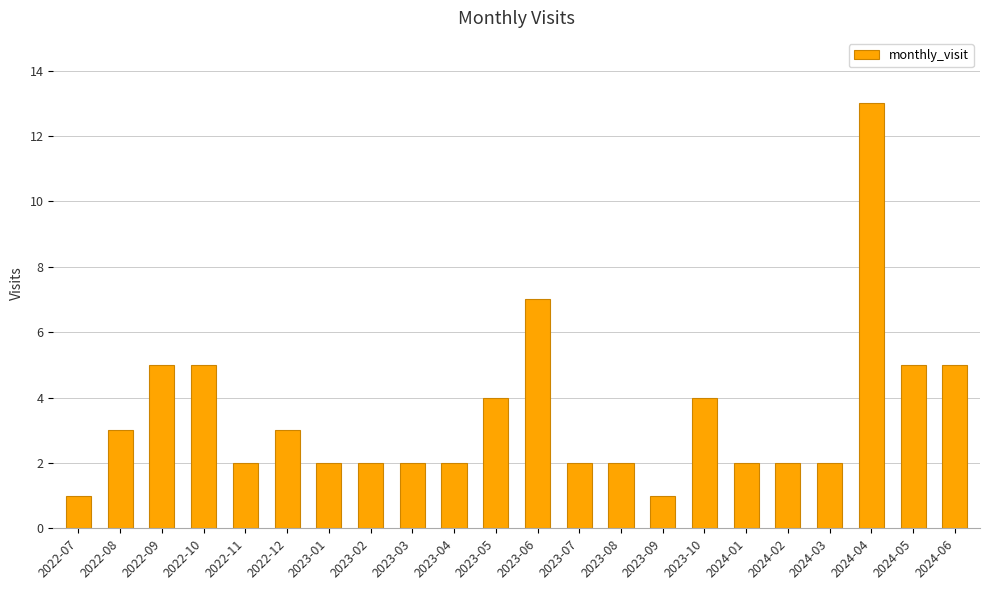

Reading right to left, transcribe all the data shown in this chart.

2024-06=5	2024-05=5	2024-04=13	2024-03=2	2024-02=2	2024-01=2	2023-10=4	2023-09=1	2023-08=2	2023-07=2	2023-06=7	2023-05=4	2023-04=2	2023-03=2	2023-02=2	2023-01=2	2022-12=3	2022-11=2	2022-10=5	2022-09=5	2022-08=3	2022-07=1